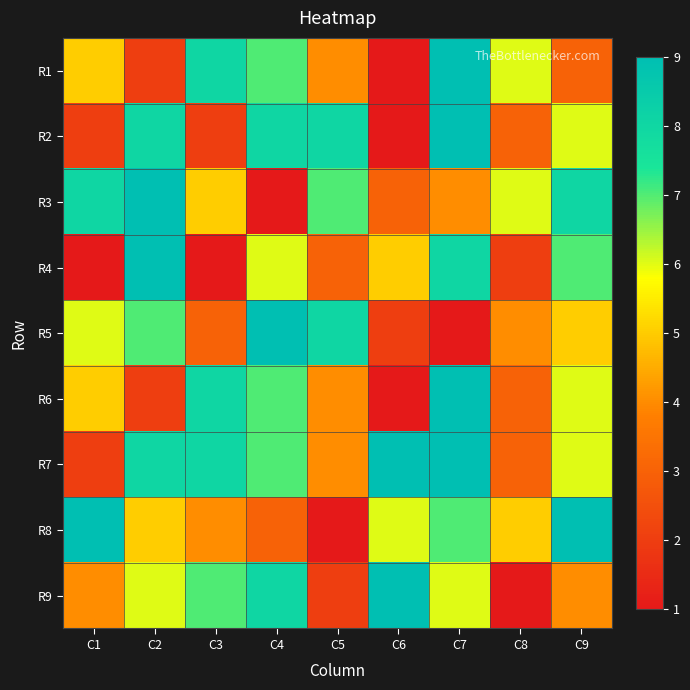

Rank the series at C7 from lowest to highest value.

R5, R3, R9, R8, R4, R1, R2, R6, R7